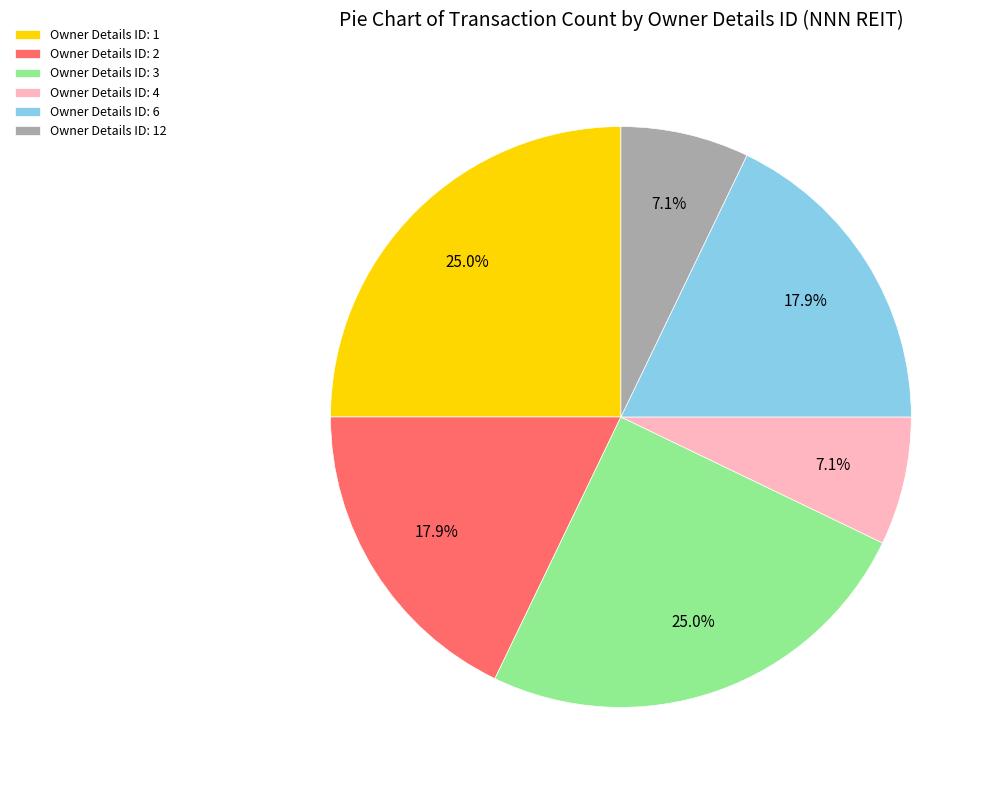

What portion of the pie excludes Owner Details ID: 6?

82.1%